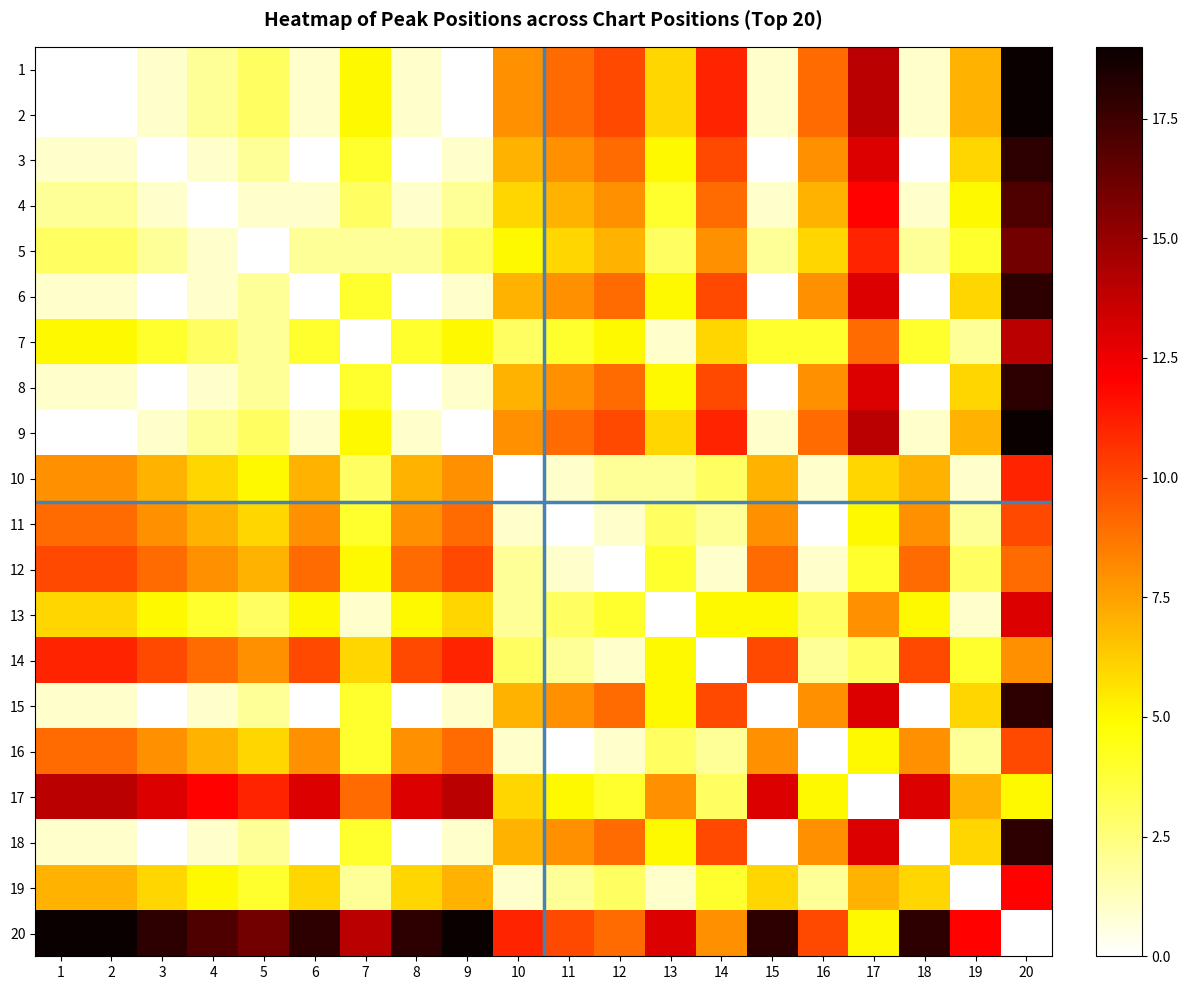

Between 13 and 15, which is larger?

13